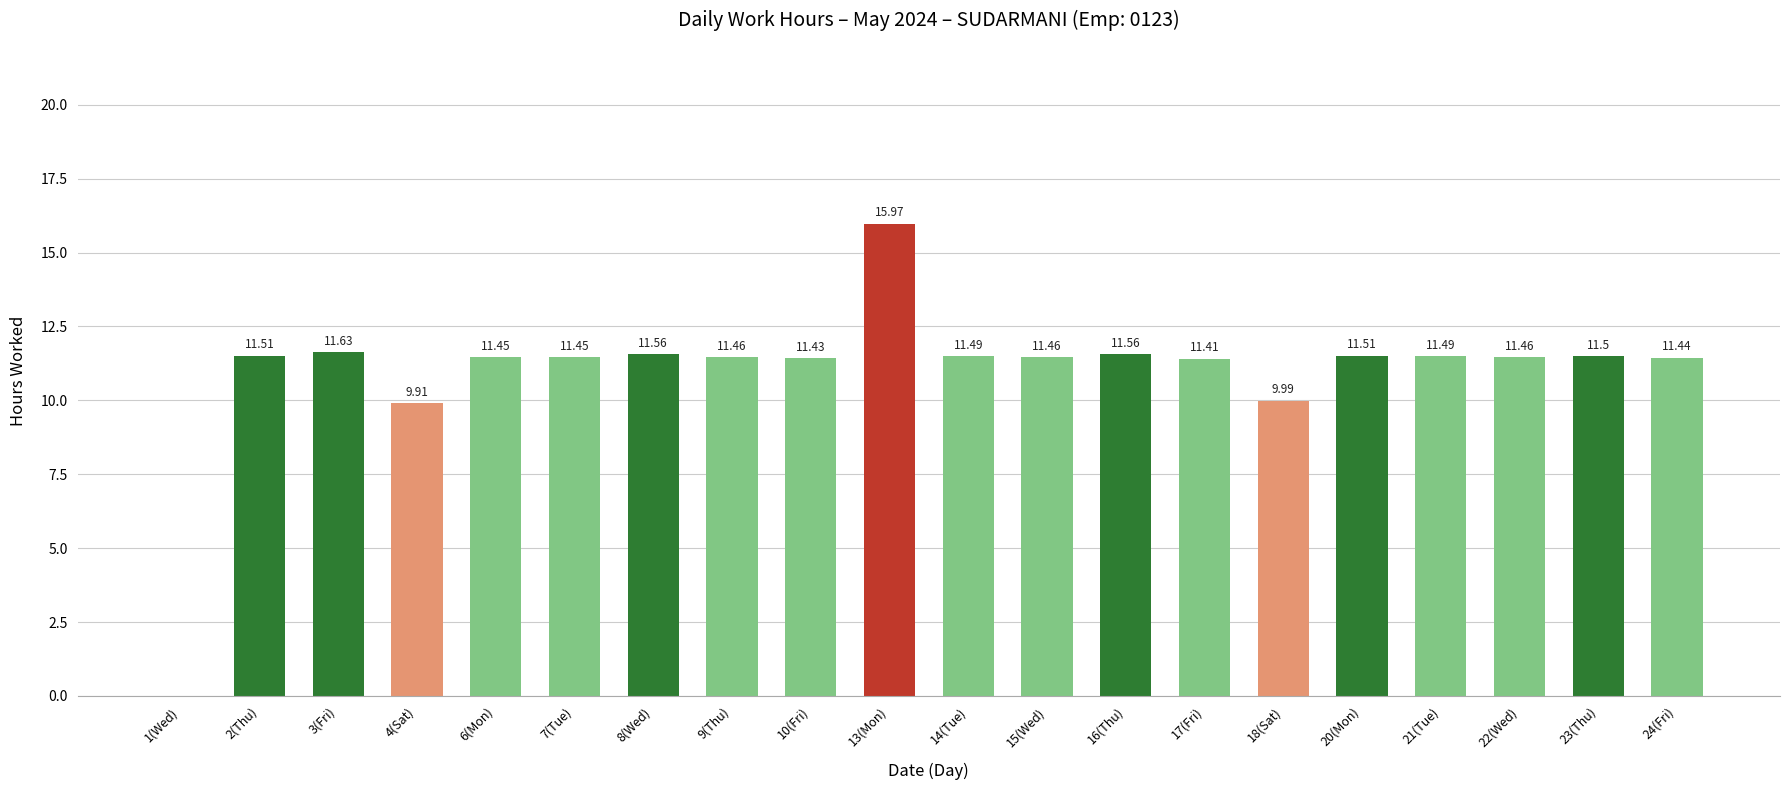

The chart shows a value of 20.5 at 23(Thu). True or false?

False